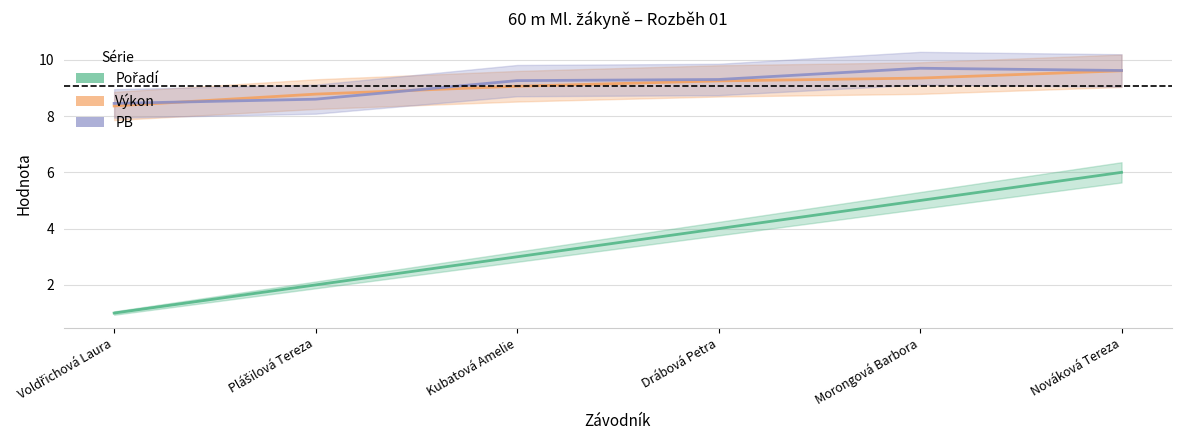

Rank the series at Kubatová Amelie from highest to lowest value.

PB, Výkon, Pořadí